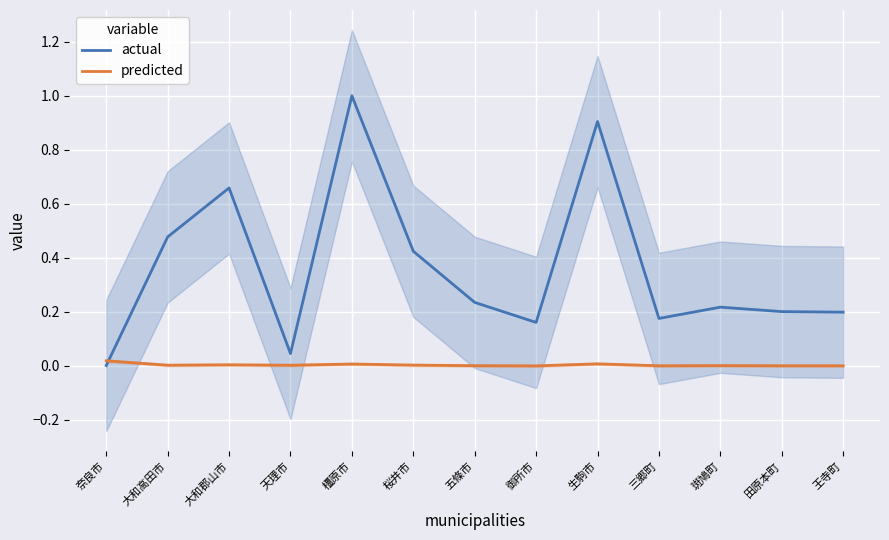

Which category has the highest value in the predicted series?

奈良市